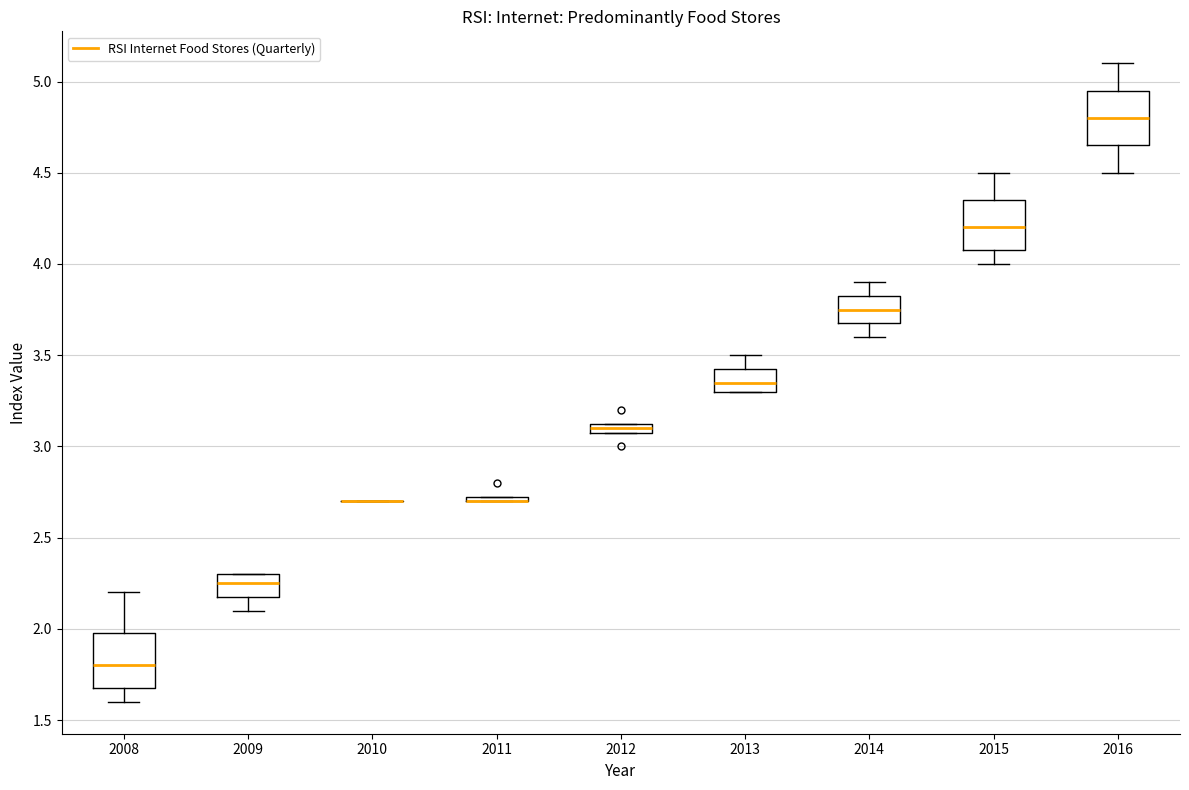

Where does the median line of the box at x = 2015 sit on the y-axis? The values are not printed on the chart, so give them approximately, as read against the axis.

4.20